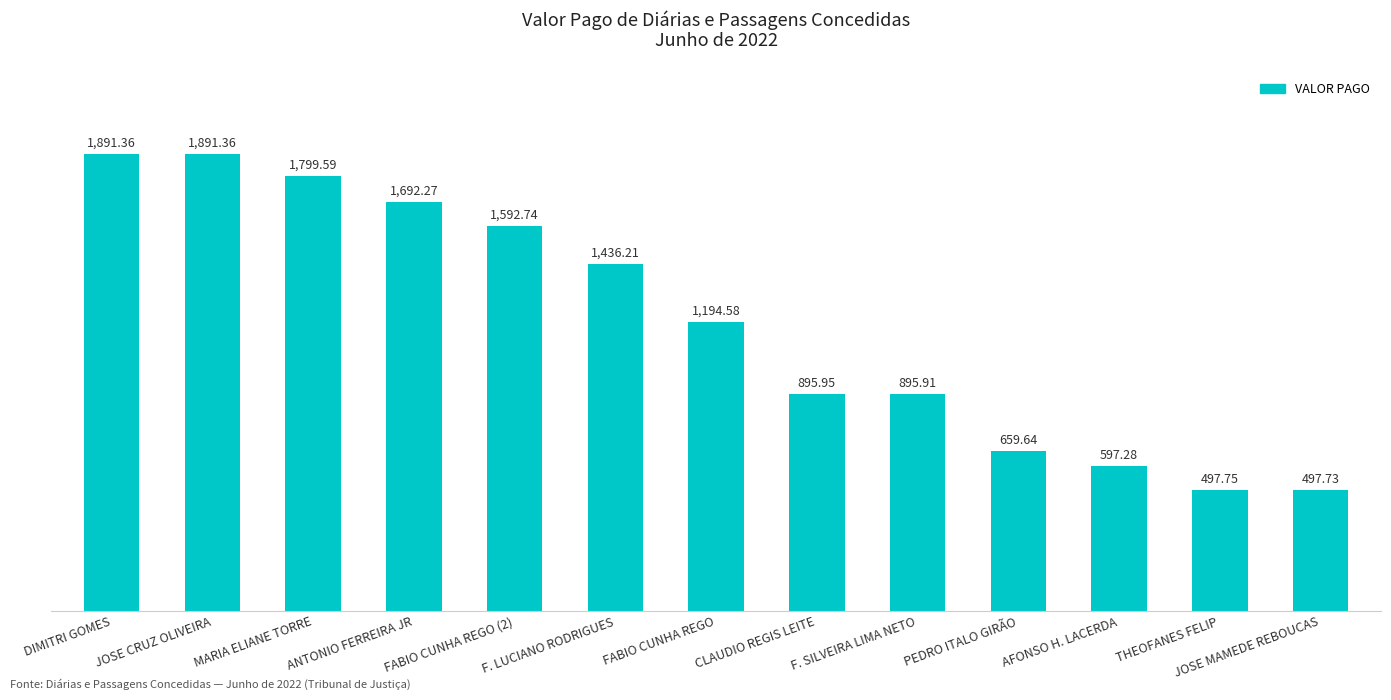

Where does the data first go above 1194?

DIMITRI GOMES